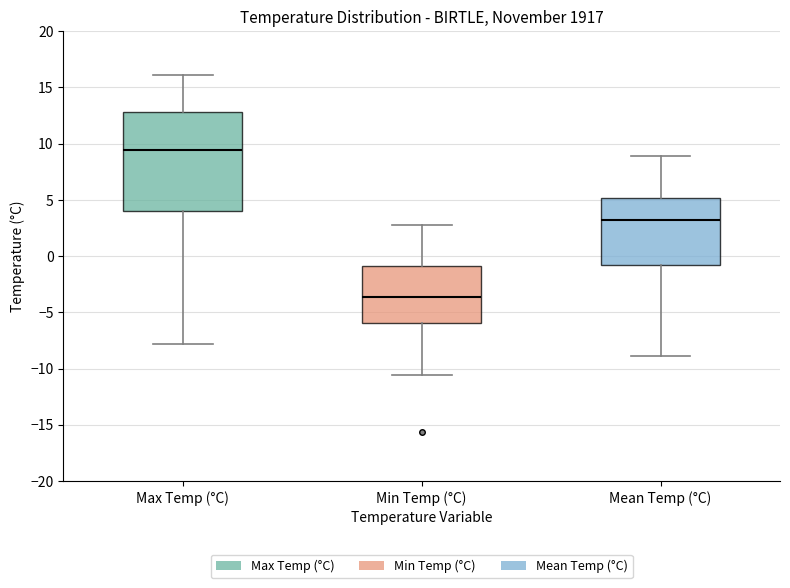

Where does the upper whisker of the box for Mean Temp (°C) end on the y-axis? The values are not printed on the chart, so give them approximately, as read against the axis.

9.0